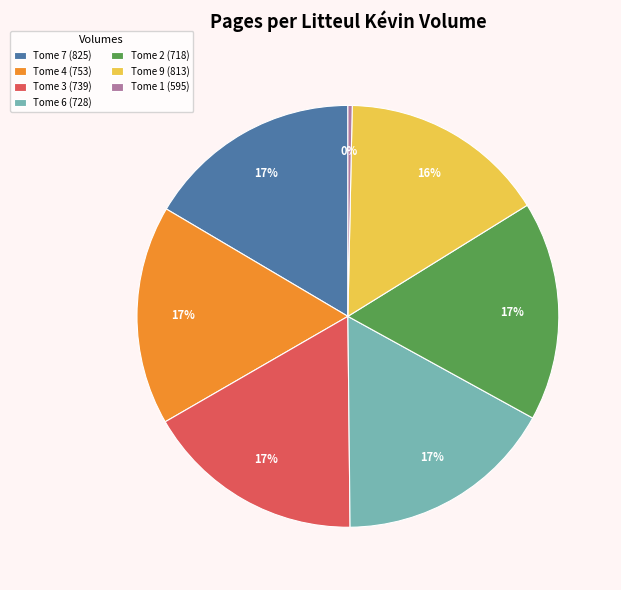

To the nearest percent, what portion does Tome 3 (739) represent?

17%